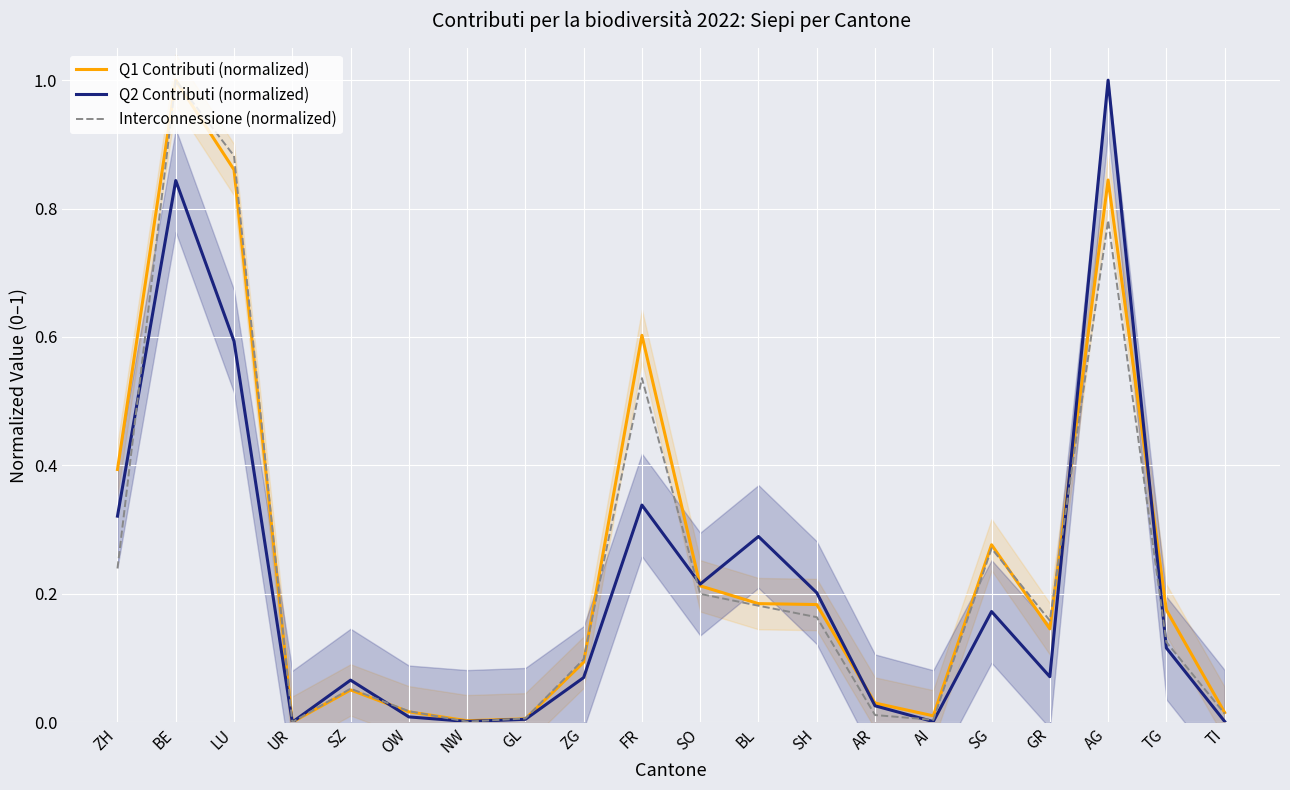

What are all the series names shown in the legend?

Q1 Contributi (normalized), Q2 Contributi (normalized), Interconnessione (normalized)